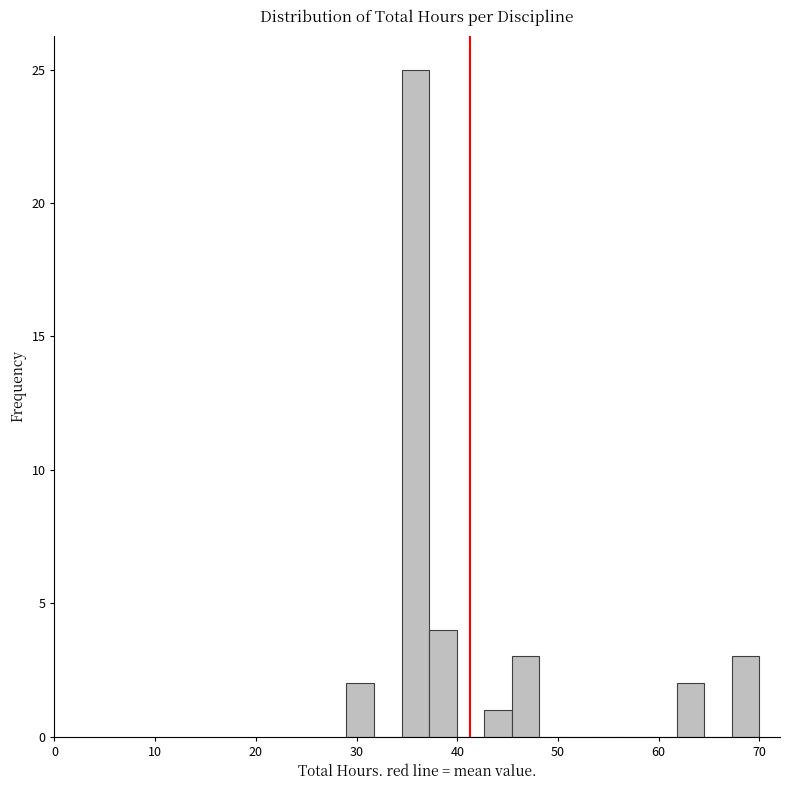

Around what value on the x-axis is the tallest bar? Give the approximate position of its centre, as read against the axis.

36